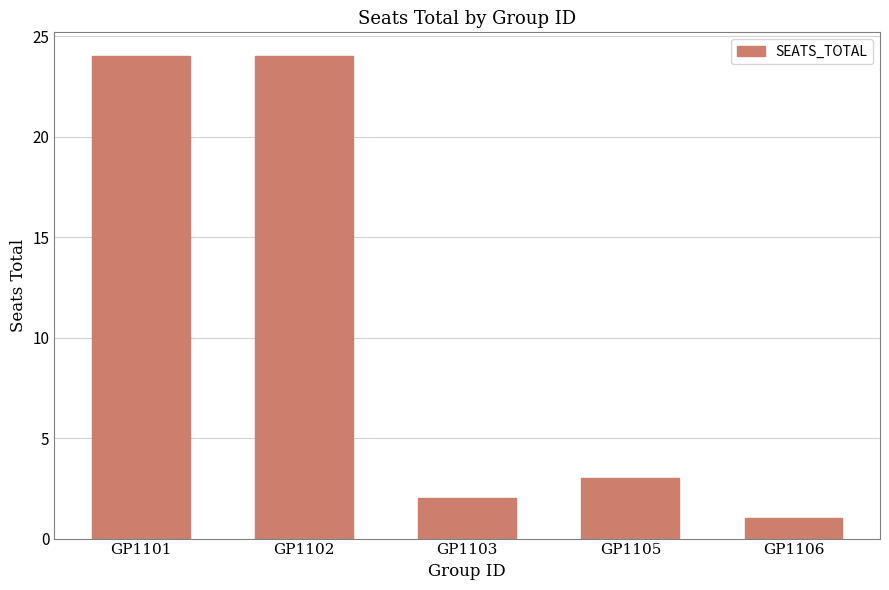

What is the average value?

11